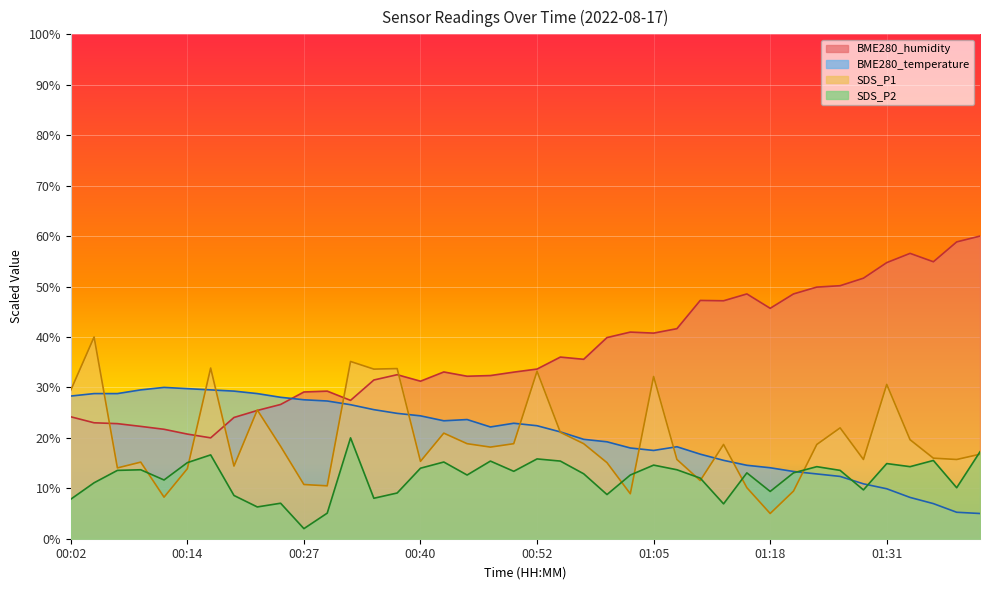

Which series ends up on top after the final intersection of SDS_P1 and SDS_P2?

SDS_P2